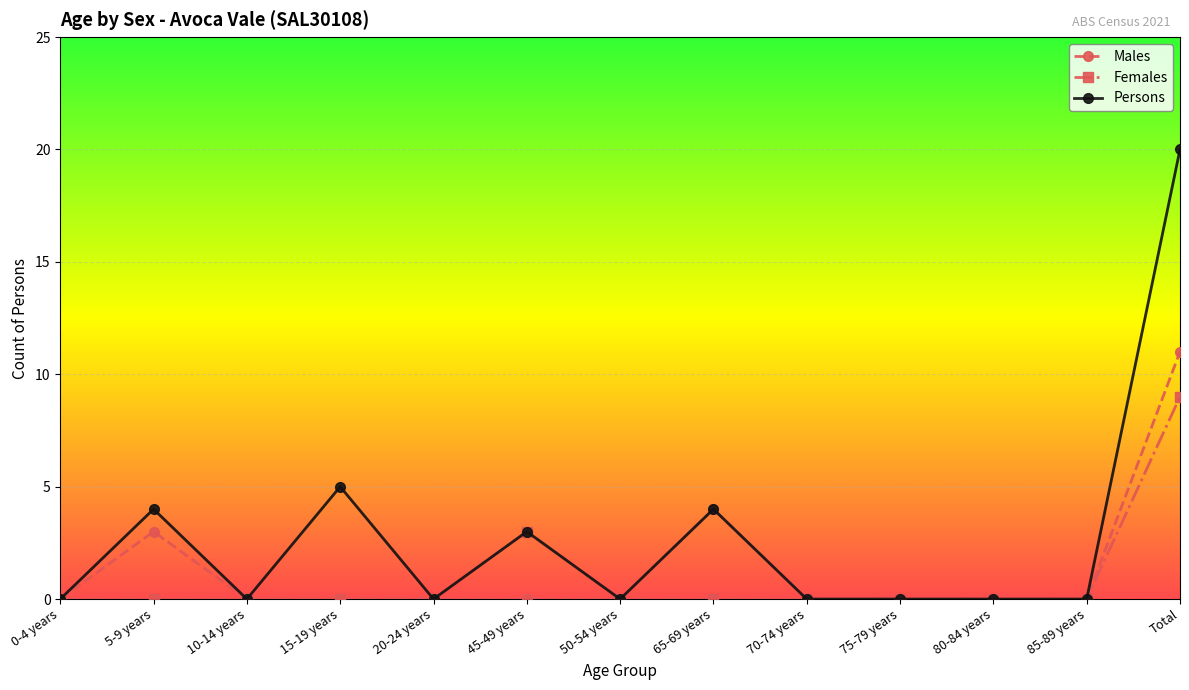

Reading left to right, extract all data points from this chart.

Males: 0-4 years=0	5-9 years=3	10-14 years=0	15-19 years=0	20-24 years=0	45-49 years=0	50-54 years=0	65-69 years=4	70-74 years=0	75-79 years=0	80-84 years=0	85-89 years=0	Total=11
Females: 0-4 years=0	5-9 years=0	10-14 years=0	15-19 years=0	20-24 years=0	45-49 years=3	50-54 years=0	65-69 years=0	70-74 years=0	75-79 years=0	80-84 years=0	85-89 years=0	Total=9
Persons: 0-4 years=0	5-9 years=4	10-14 years=0	15-19 years=5	20-24 years=0	45-49 years=3	50-54 years=0	65-69 years=4	70-74 years=0	75-79 years=0	80-84 years=0	85-89 years=0	Total=20